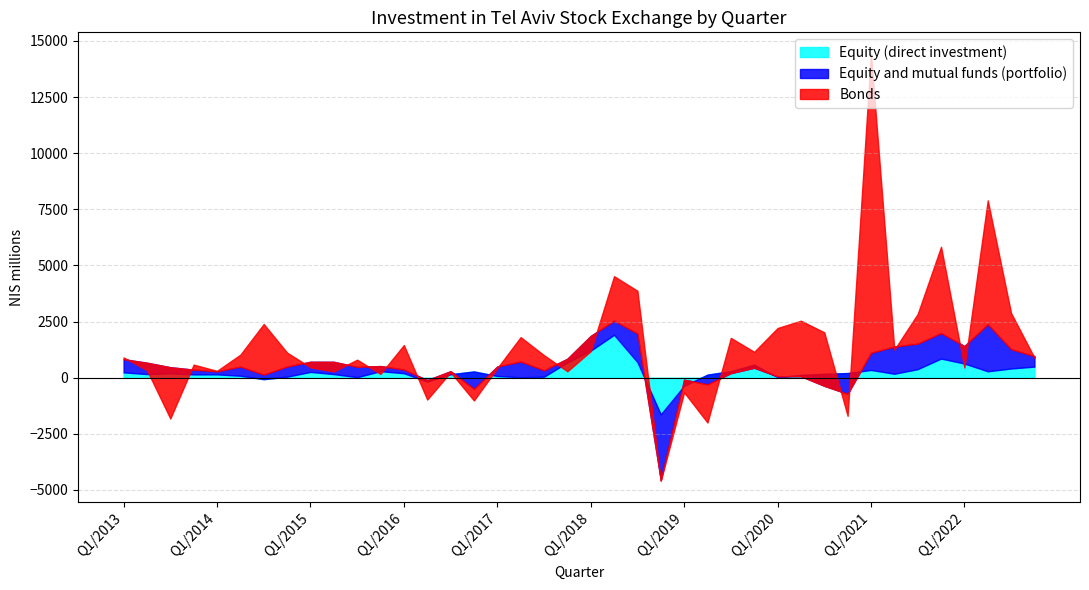

What is the highest value of the Equity (direct investment) series?

1911.0